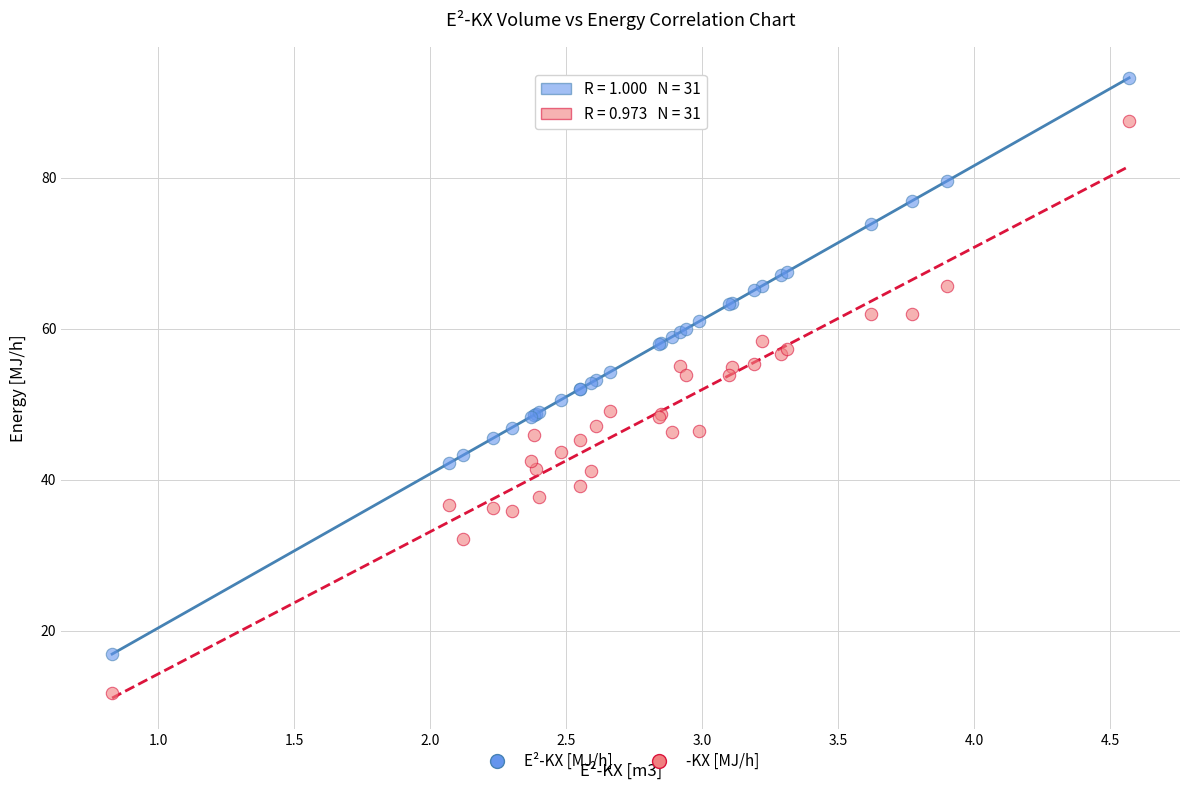

What is the X range (max minus min) for the scatter plot?

3.7